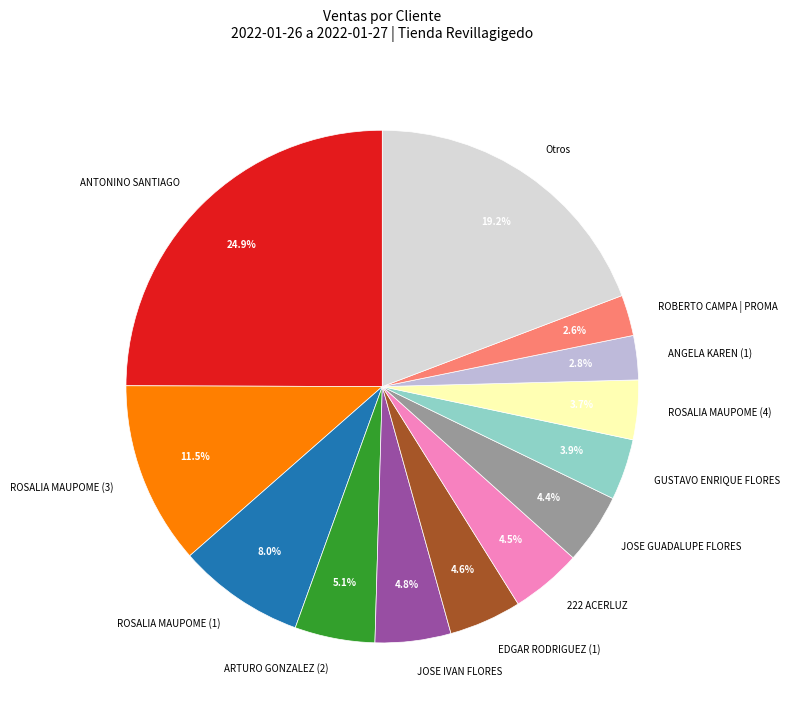

Between GUSTAVO ENRIQUE FLORES and JOSE GUADALUPE FLORES, which is larger?

JOSE GUADALUPE FLORES